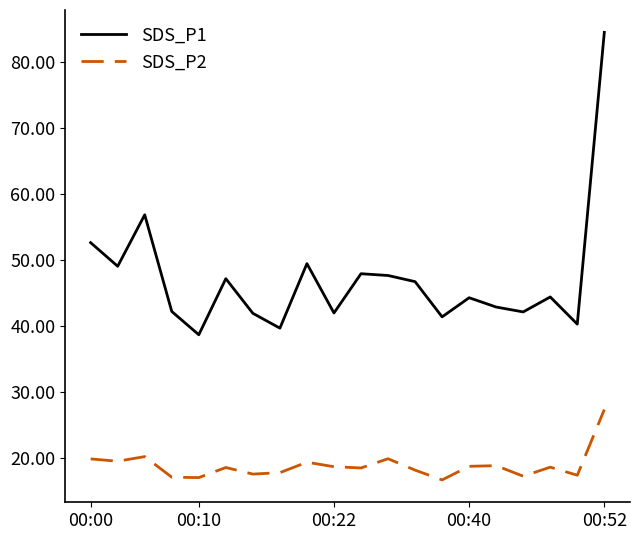

How many interior local peaks does the SDS_P1 series have?

6